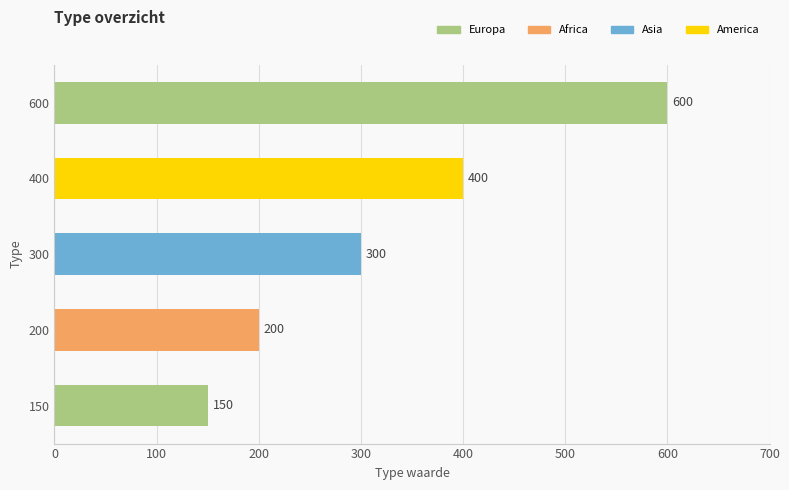

Does the chart contain stacked bars?

No